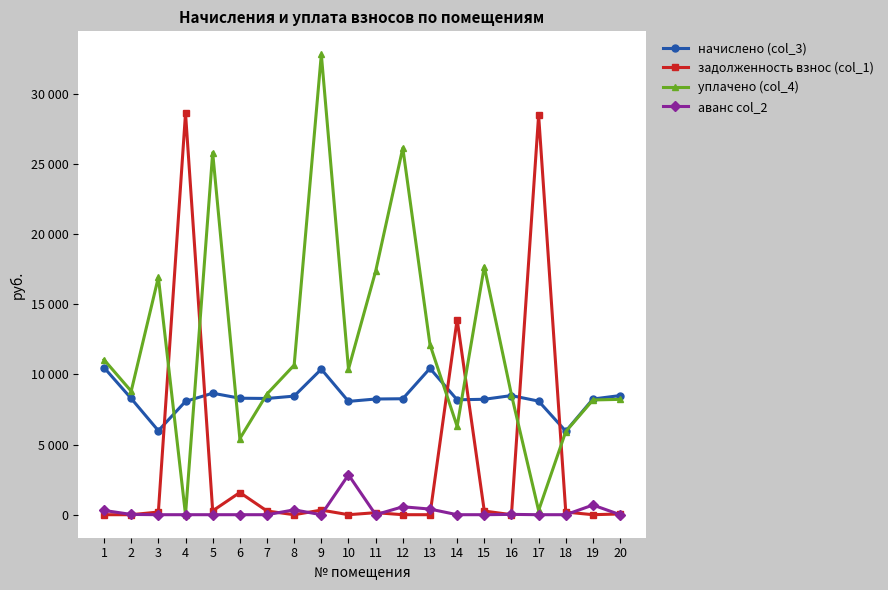

What is the difference between the second highest and second lowest values in the начислено (col_3) series?

4445.3